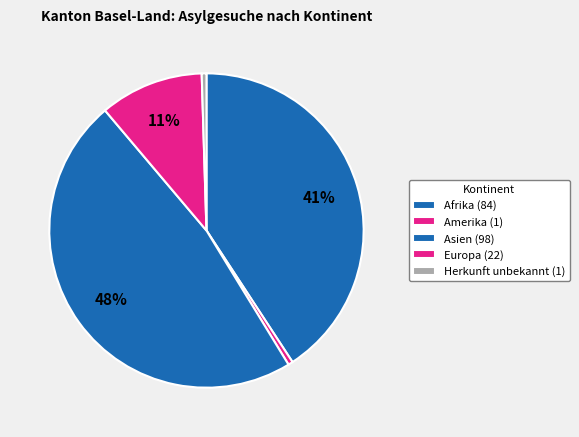

What is the ratio of the value at Europa to the value at Afrika?

0.3